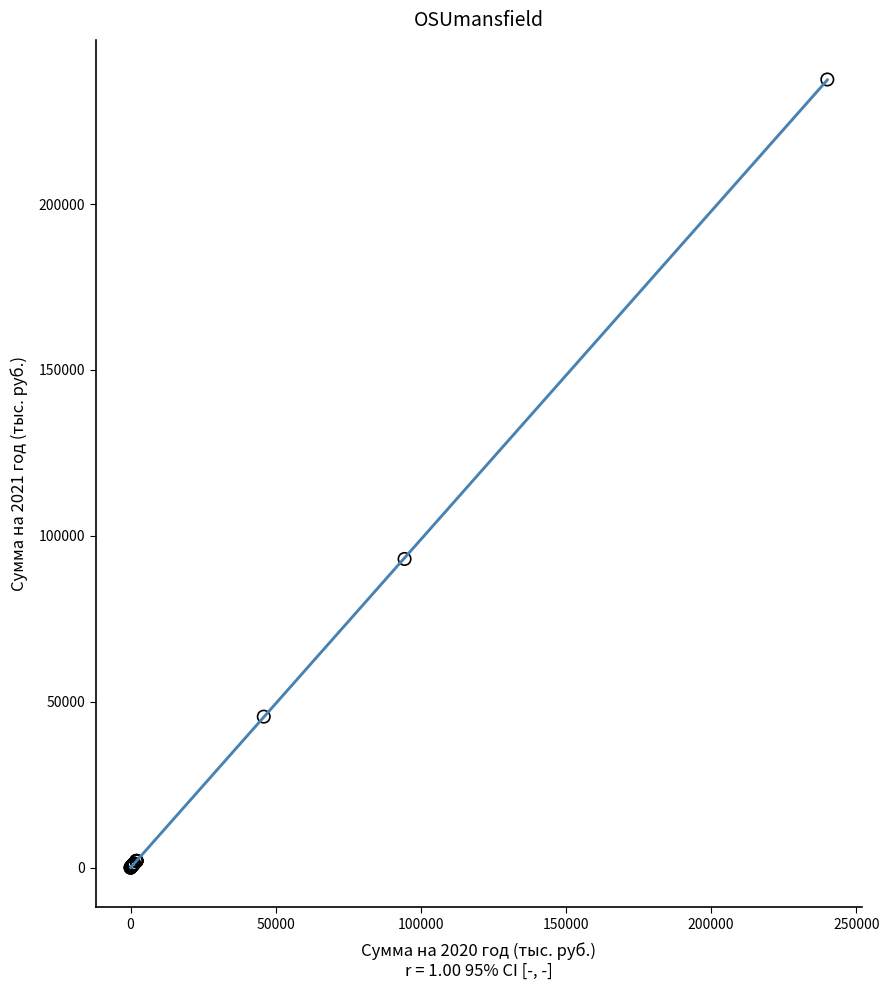

What Y value in the scatter plot is closest to 118777?

93039.1